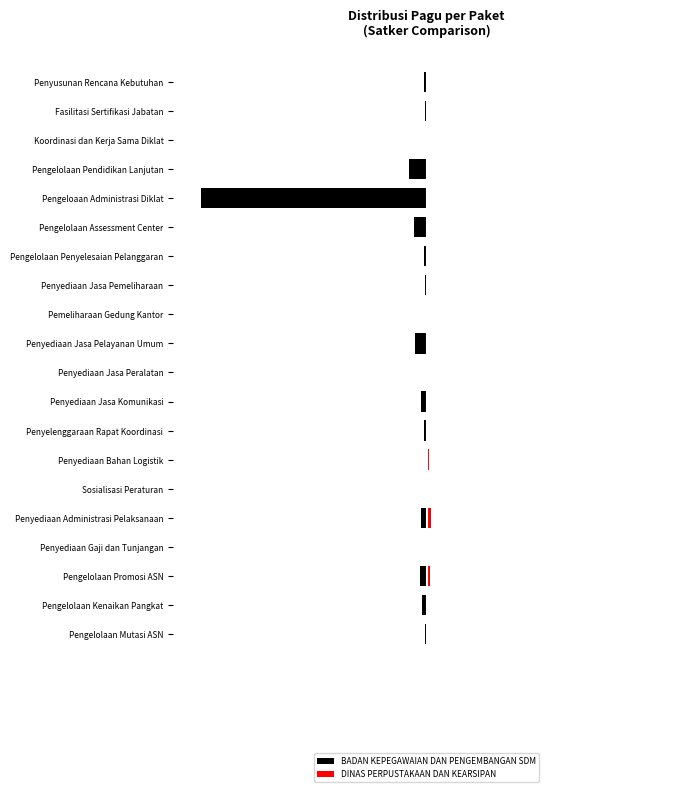

Reading left to right, list all the values displayed in this chart.

BADAN KEPEGAWAIAN DAN PENGEMBANGAN SDM: -0.1	-0.2	-0.2	-0.0	-0.2	-0.0	-0.0	-0.1	-0.2	-0.0	-0.4	-0.0	-0.1	-0.1	-0.4	-8.0	-0.6	-0.0	-0.0	-0.1
DINAS PERPUSTAKAAN DAN KEARSIPAN: 0.0	0.0	0.1	0.0	0.2	0.0	0.1	0.0	0.0	0.0	0.0	0.0	0.0	0.0	0.0	0.0	0.0	0.0	0.0	0.0